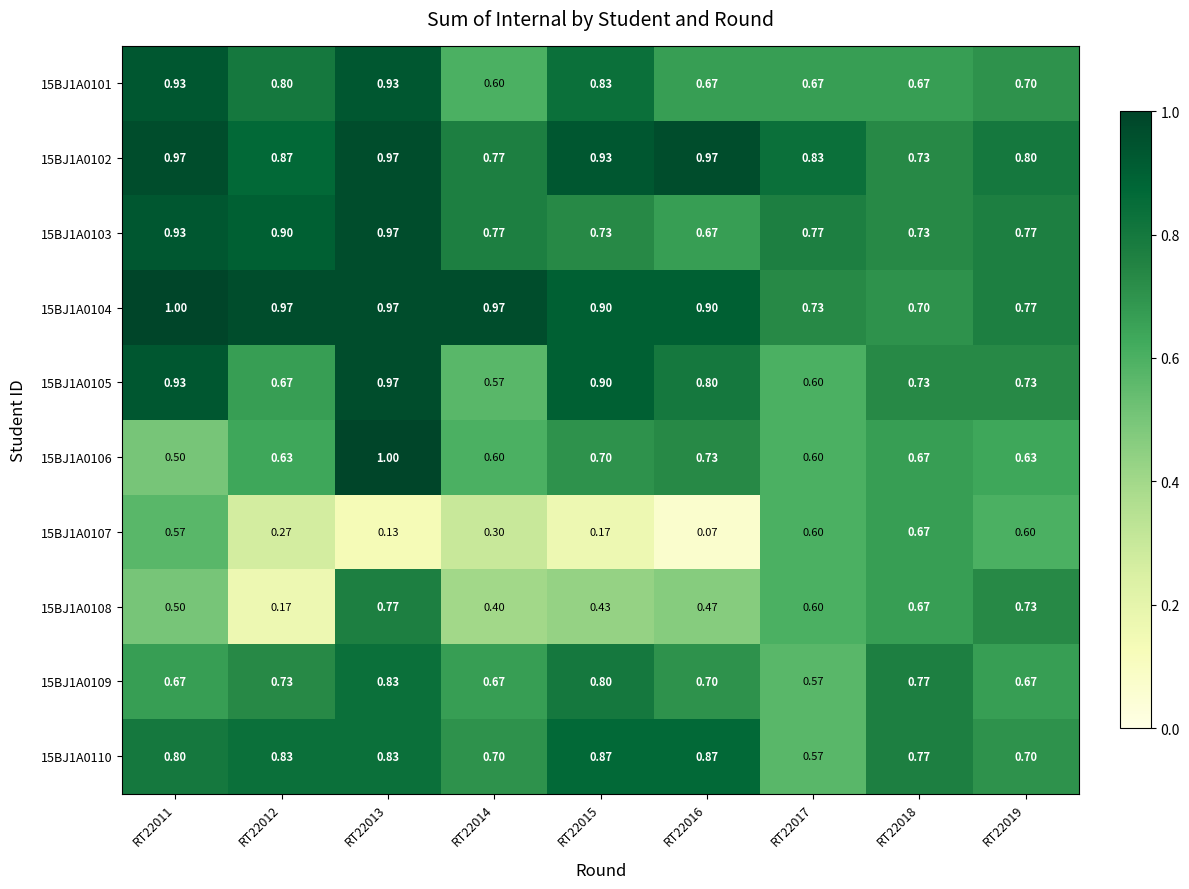

Is the value of 15BJ1A0104 at RT22018 greater than the value of 15BJ1A0110 at RT22011?

No